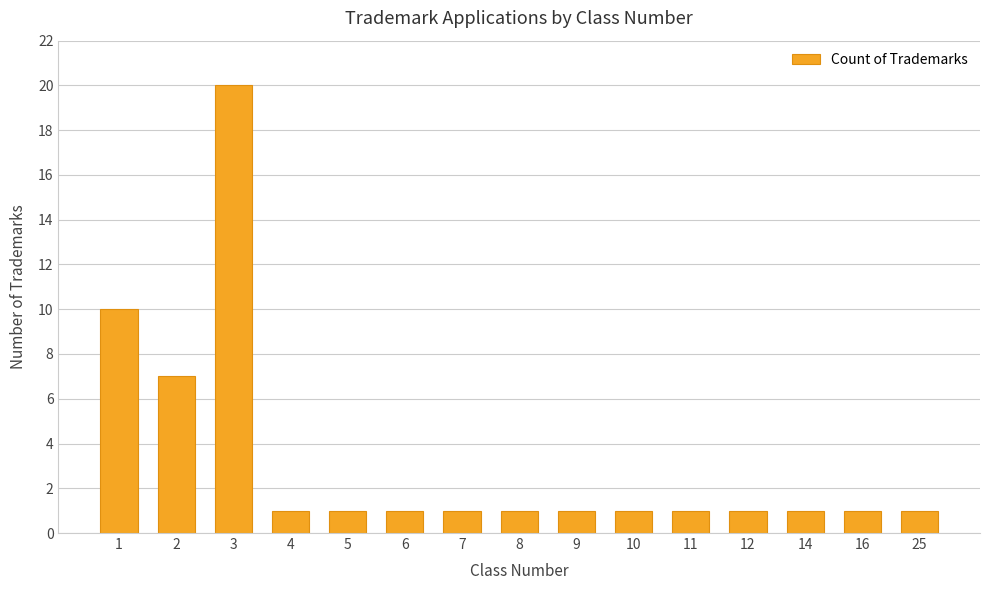

Where is the data nearest to the value 10?

1